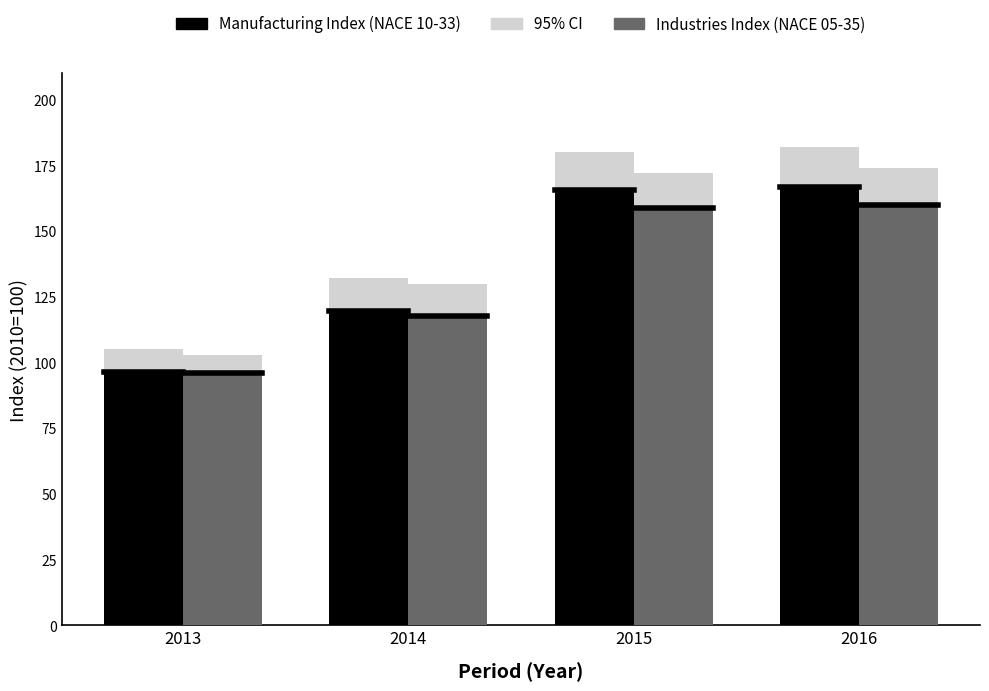

Are the bars grouped side by side (vs. stacked)?

Yes